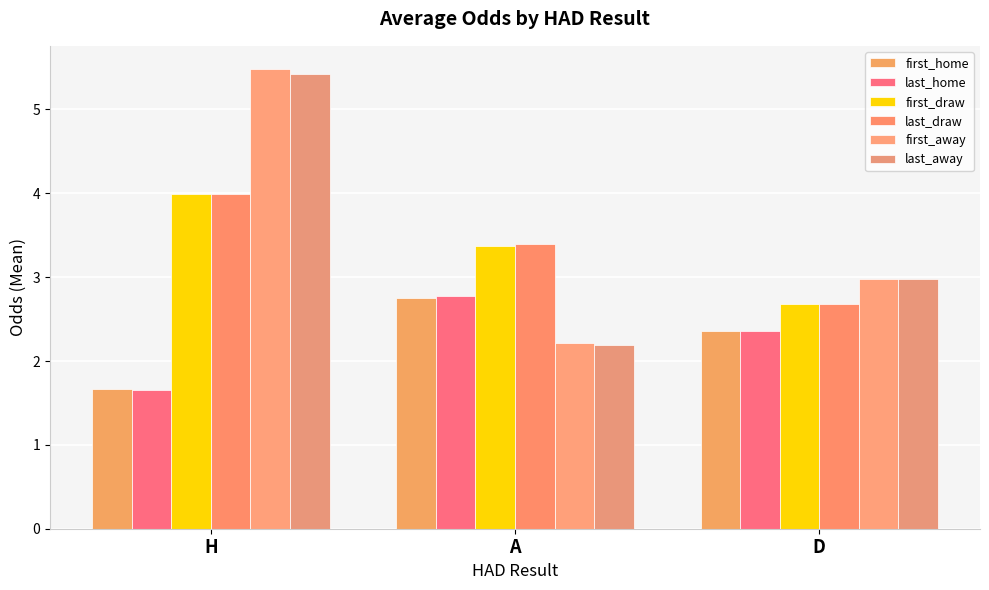

What is the label of the 2nd bar from the left?

A